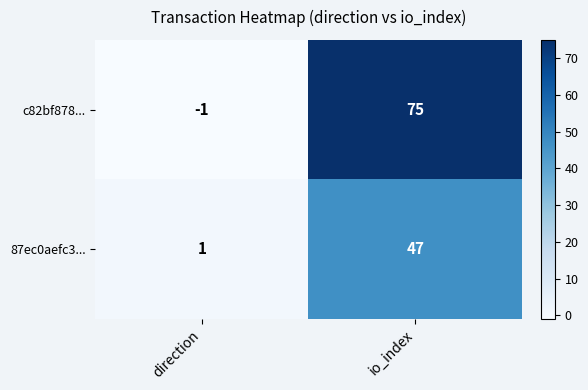

List the series in order of their overall mean, lowest first.

87ec0aefc3..., c82bf878...